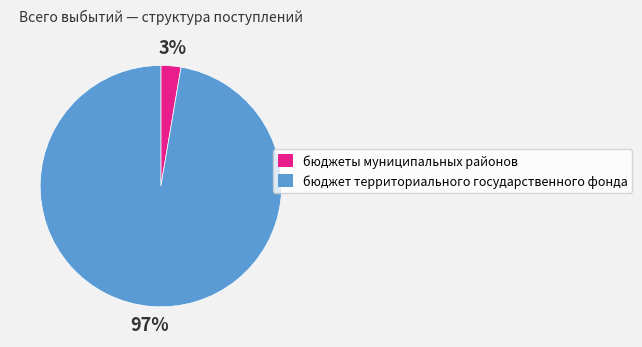

To the nearest percent, what is the average slice percentage?

50%